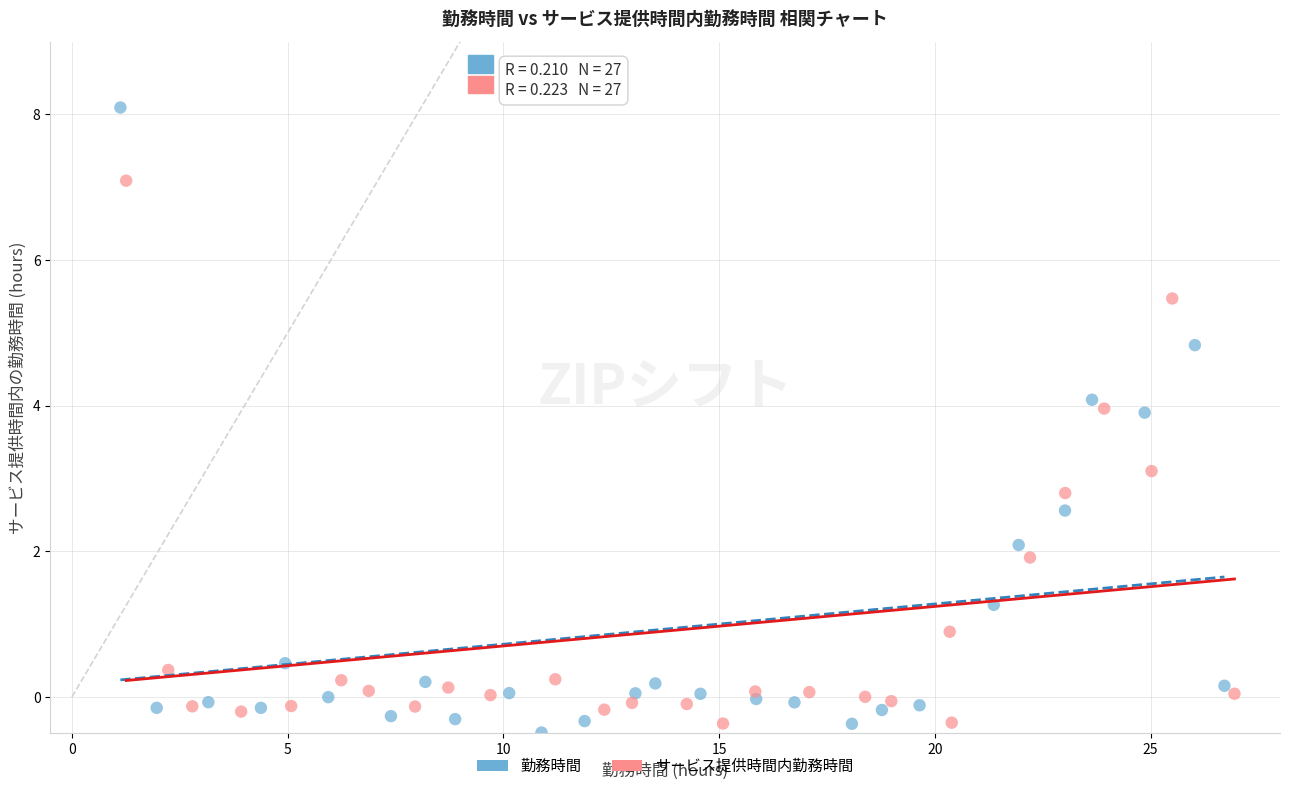

Which series has the widest spread of Y values?

勤務時間